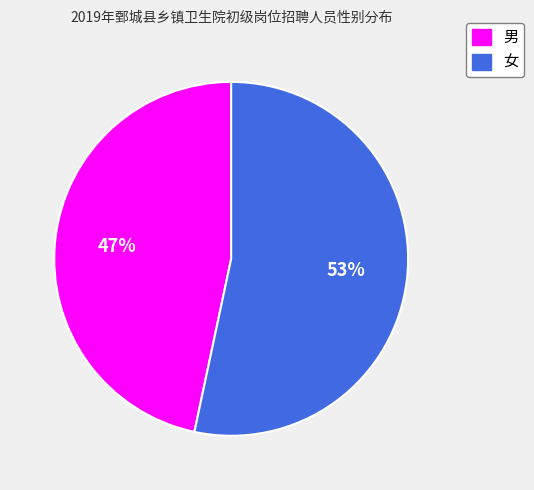

True or false: 女 accounts for 53% of the total.

True